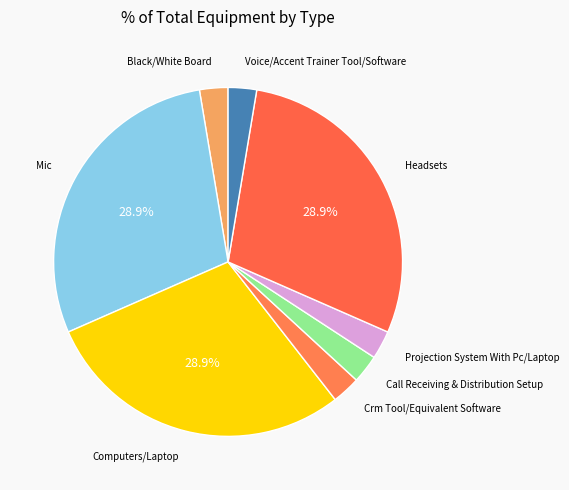

Combined, do Voice/Accent Trainer Tool/Software and Call Receiving & Distribution Setup account for over 50%?

No